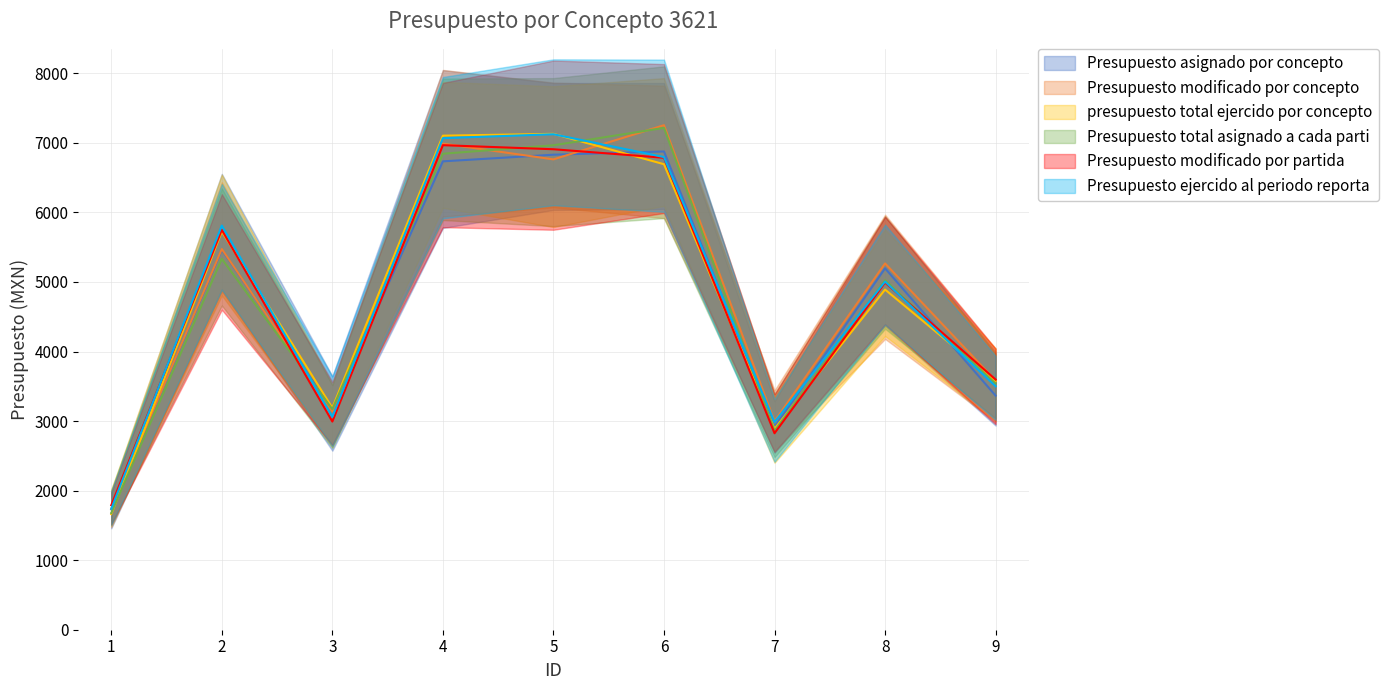

What is the difference between the maximum and second lowest values in the Presupuesto ejercido al periodo reporta series?

4242.2